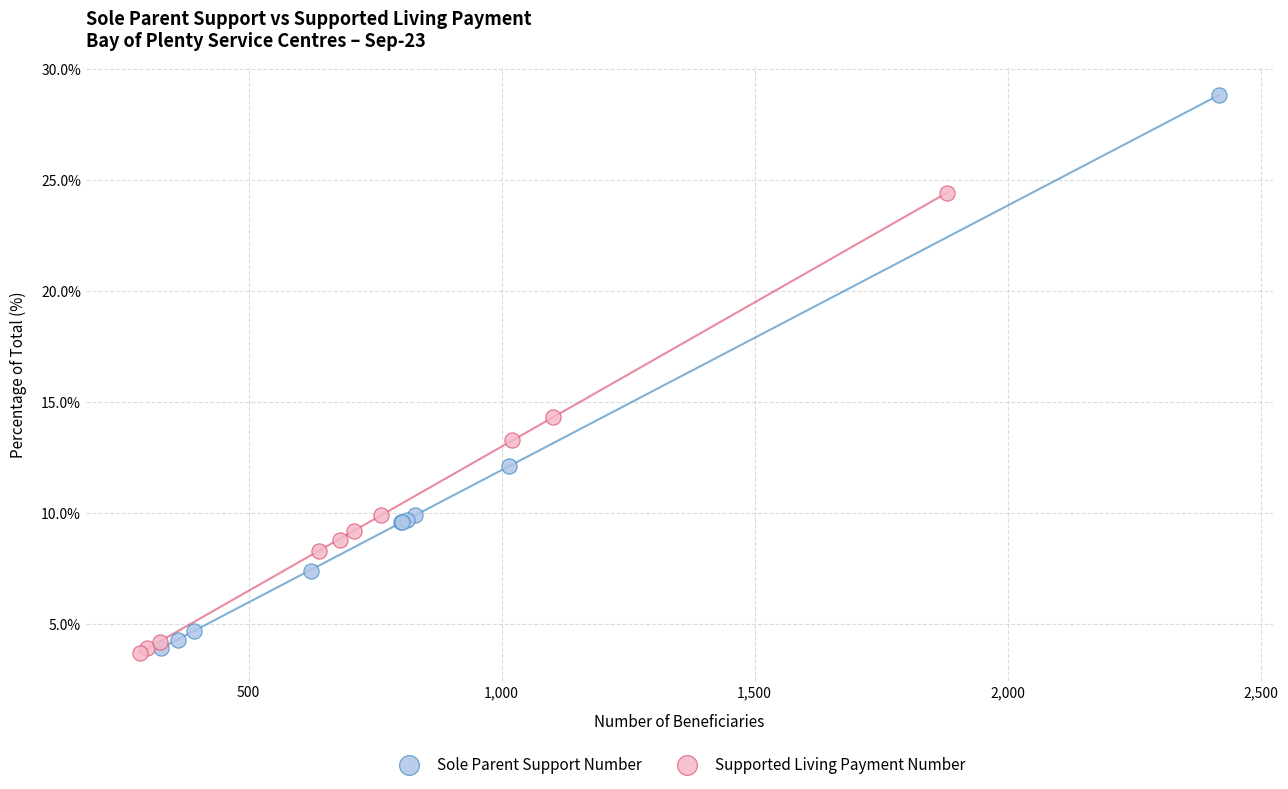

Which series has the largest Y range (max minus min)?

Sole Parent Support Number